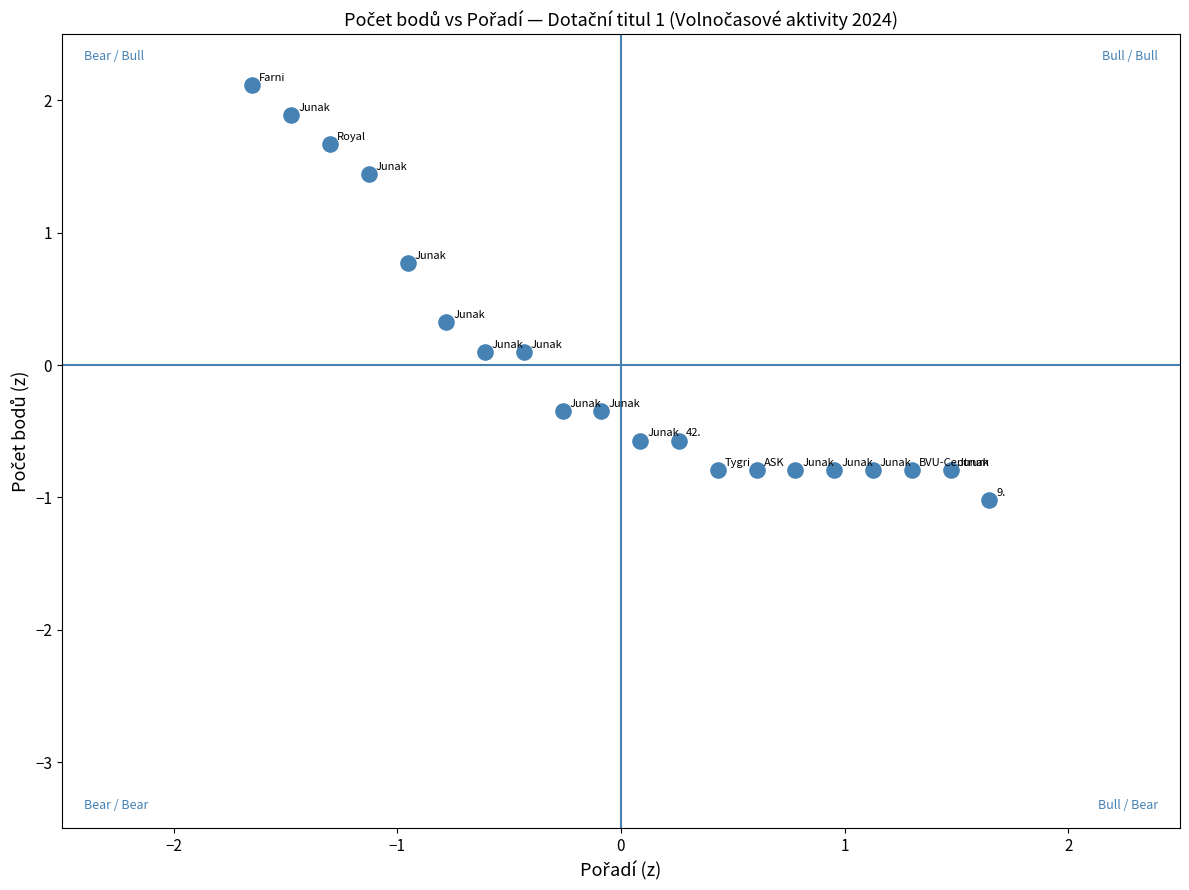

What is the range of X values (max minus min)?

3.3